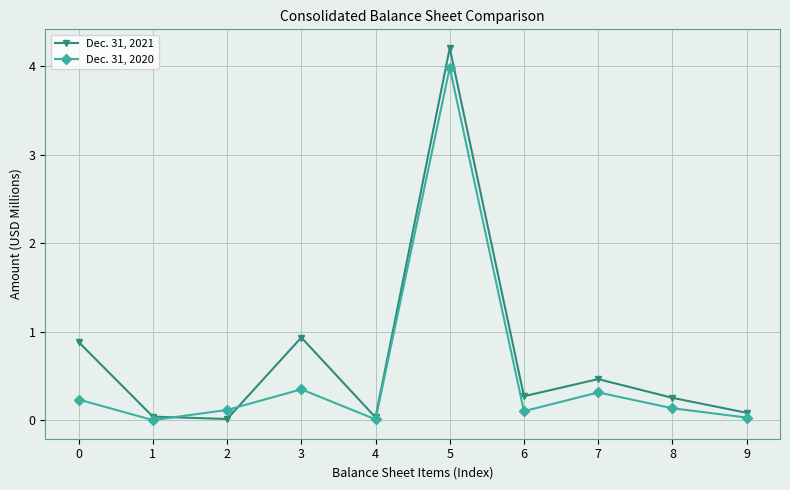

What is the total value across all series at 0?

1.1